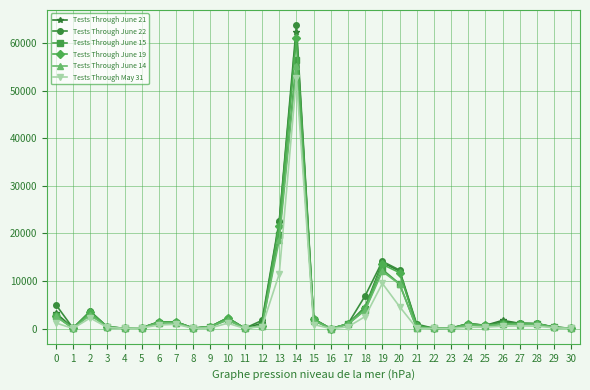

What is the difference between the second highest and minimum values in the Tests Through June 15 series?

19645